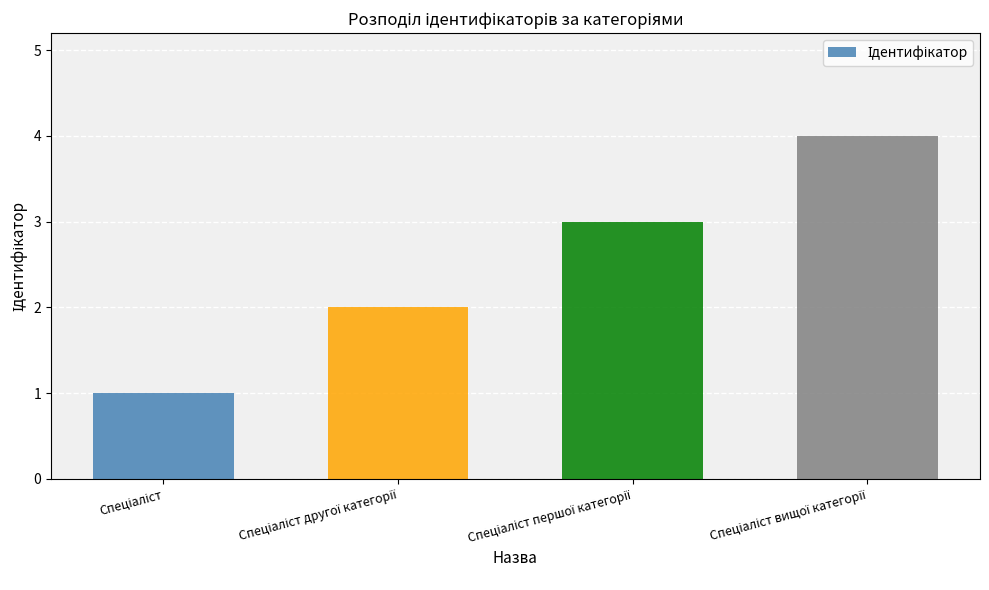

What is the sum of all values?

10